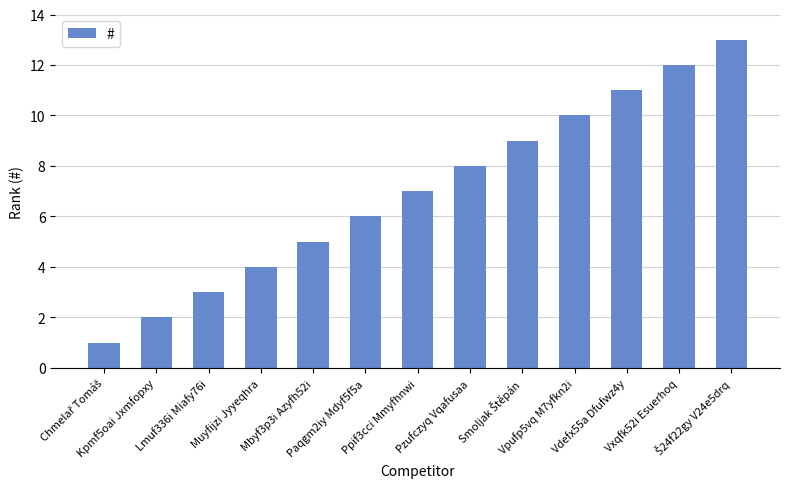

Reading left to right, transcribe all the data shown in this chart.

1	2	3	4	5	6	7	8	9	10	11	12	13